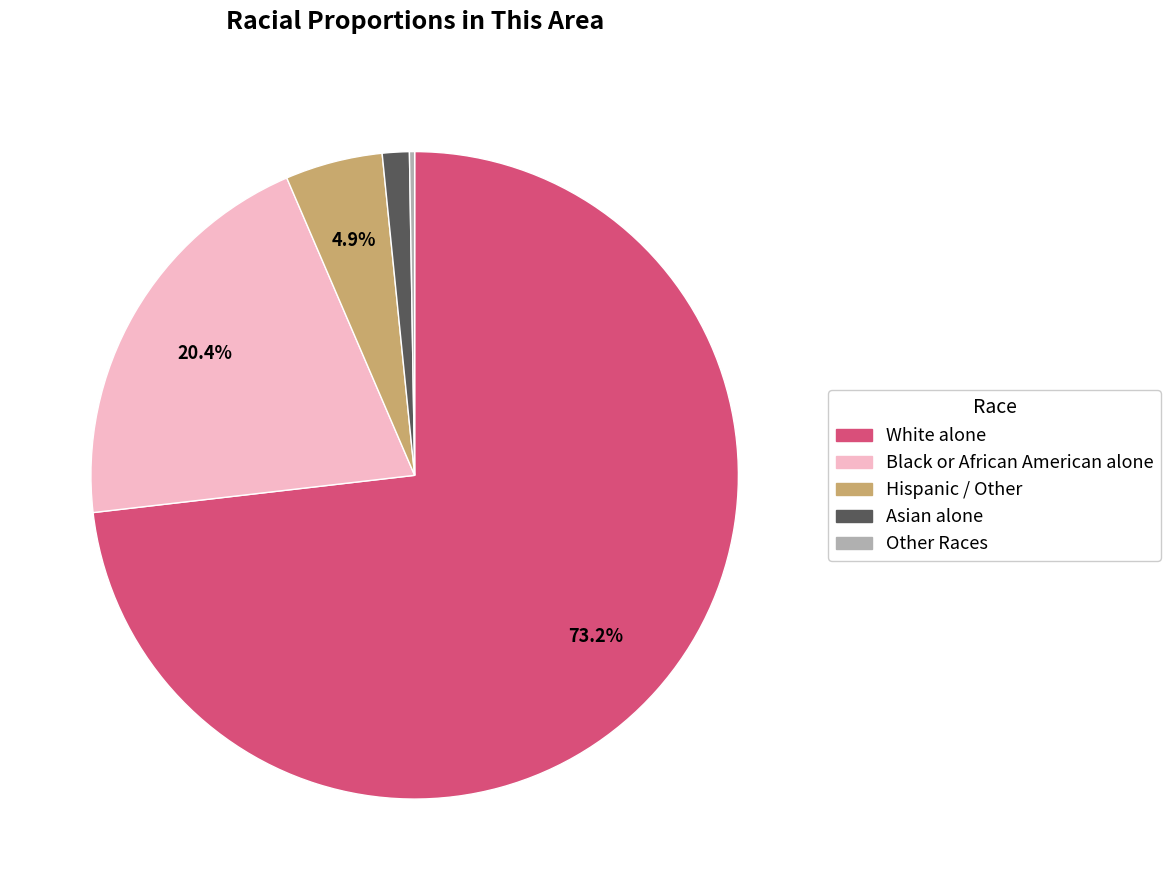

To the nearest percent, what is the average slice percentage?

20%